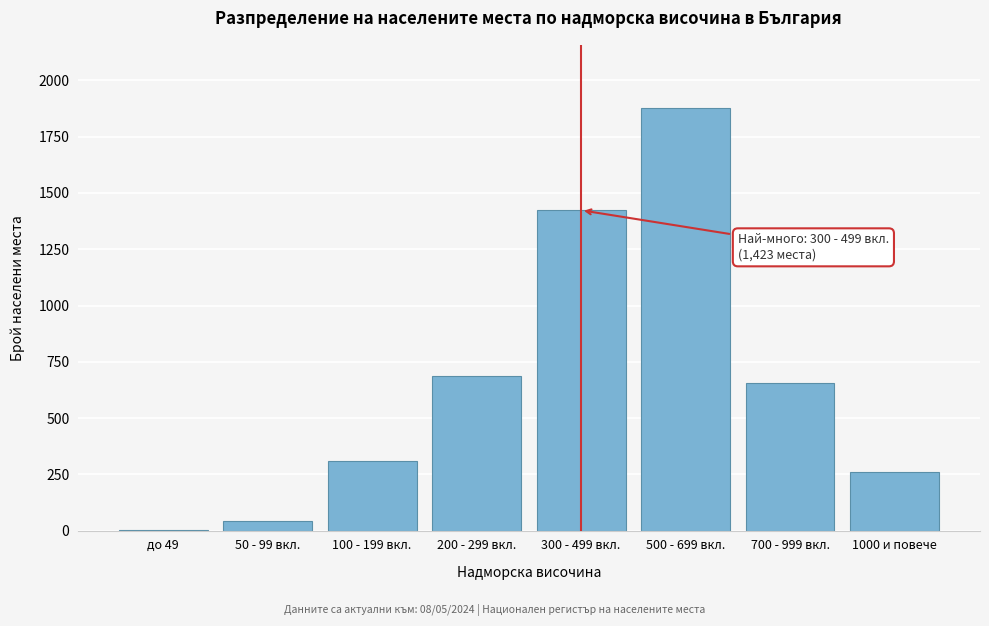

Reading left to right, transcribe all the data shown in this chart.

до 49=2	50 - 99 вкл.=45	100 - 199 вкл.=312	200 - 299 вкл.=687	300 - 499 вкл.=1423	500 - 699 вкл.=1876	700 - 999 вкл.=654	1000 и повече=260